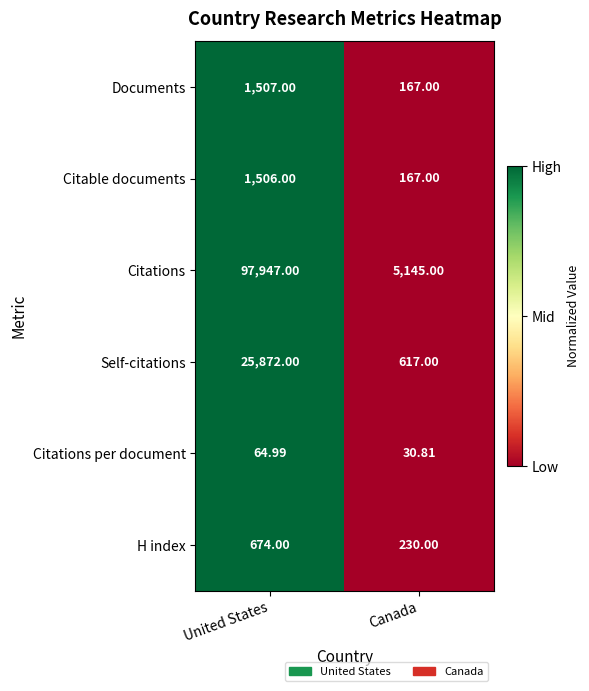

List the labels in order of Documents value, smallest first.

Canada, United States